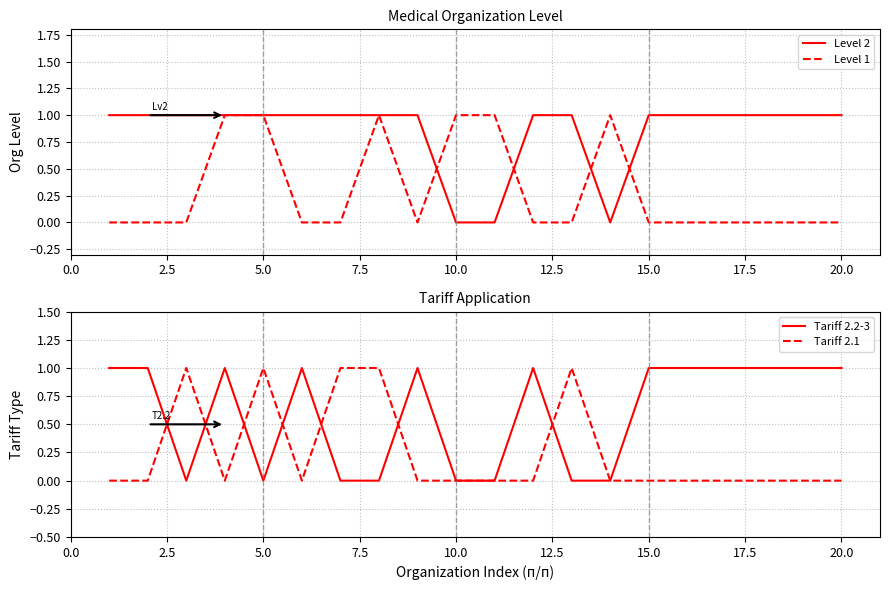

What are all the series names shown in the legend?

Level 2, Level 1, Tariff 2.2-3, Tariff 2.1